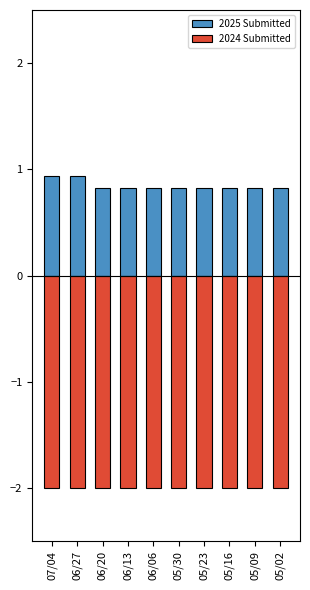

Reading left to right, what are all the values shown in this chart?

2025 Submitted: 0.9	0.9	0.8	0.8	0.8	0.8	0.8	0.8	0.8	0.8
2024 Submitted: -2.0	-2.0	-2.0	-2.0	-2.0	-2.0	-2.0	-2.0	-2.0	-2.0